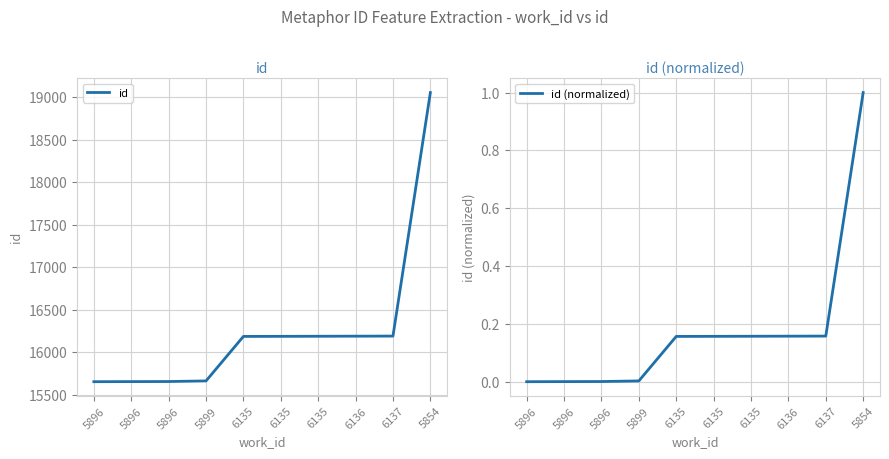

The value of id at 6135 is 8413.8. True or false?

False